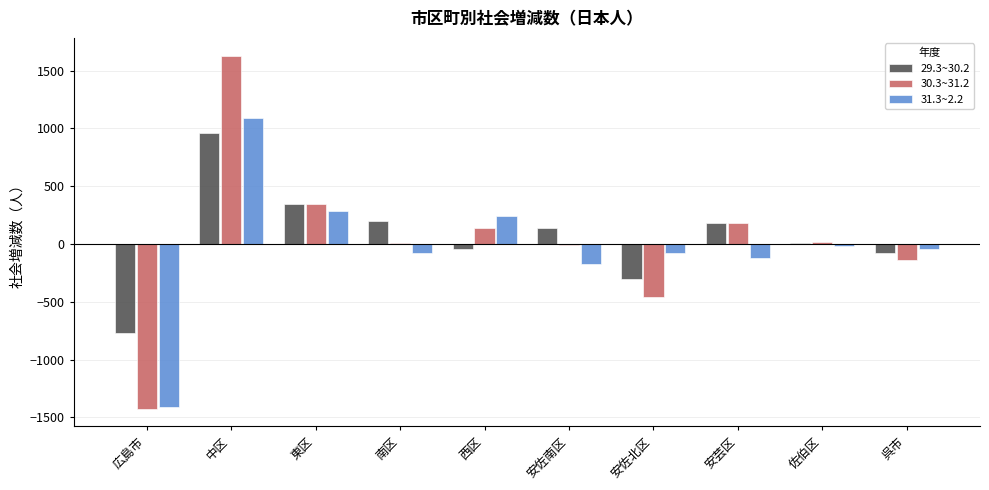

What is the greatest value displayed?

1631